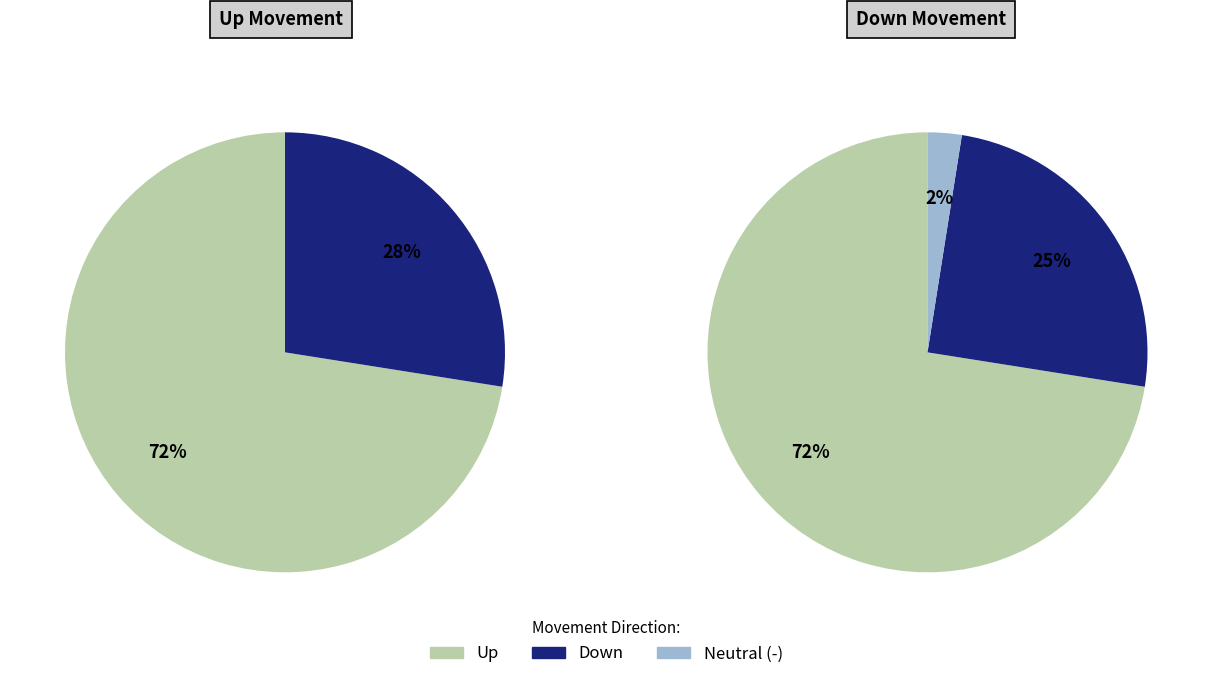

Rank the categories by value from highest to lowest.

up, down, -